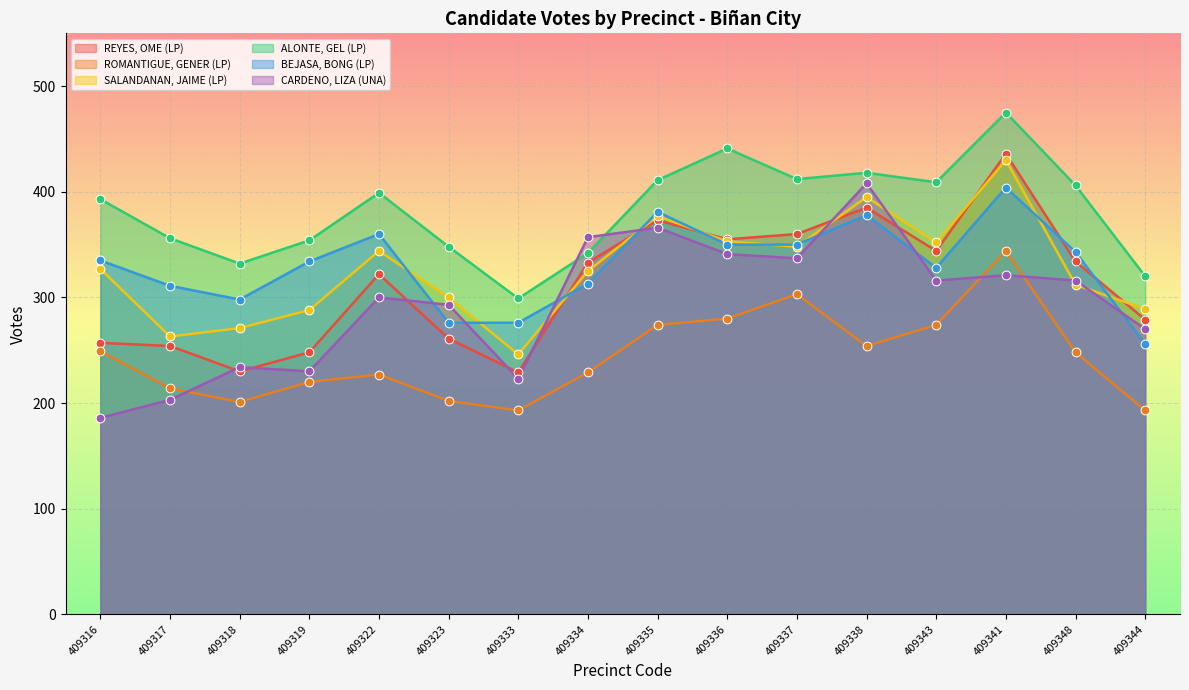

Is the value of ALONTE, GEL (LP) at 409336 greater than the value of CARDENO, LIZA (UNA) at 409333?

Yes